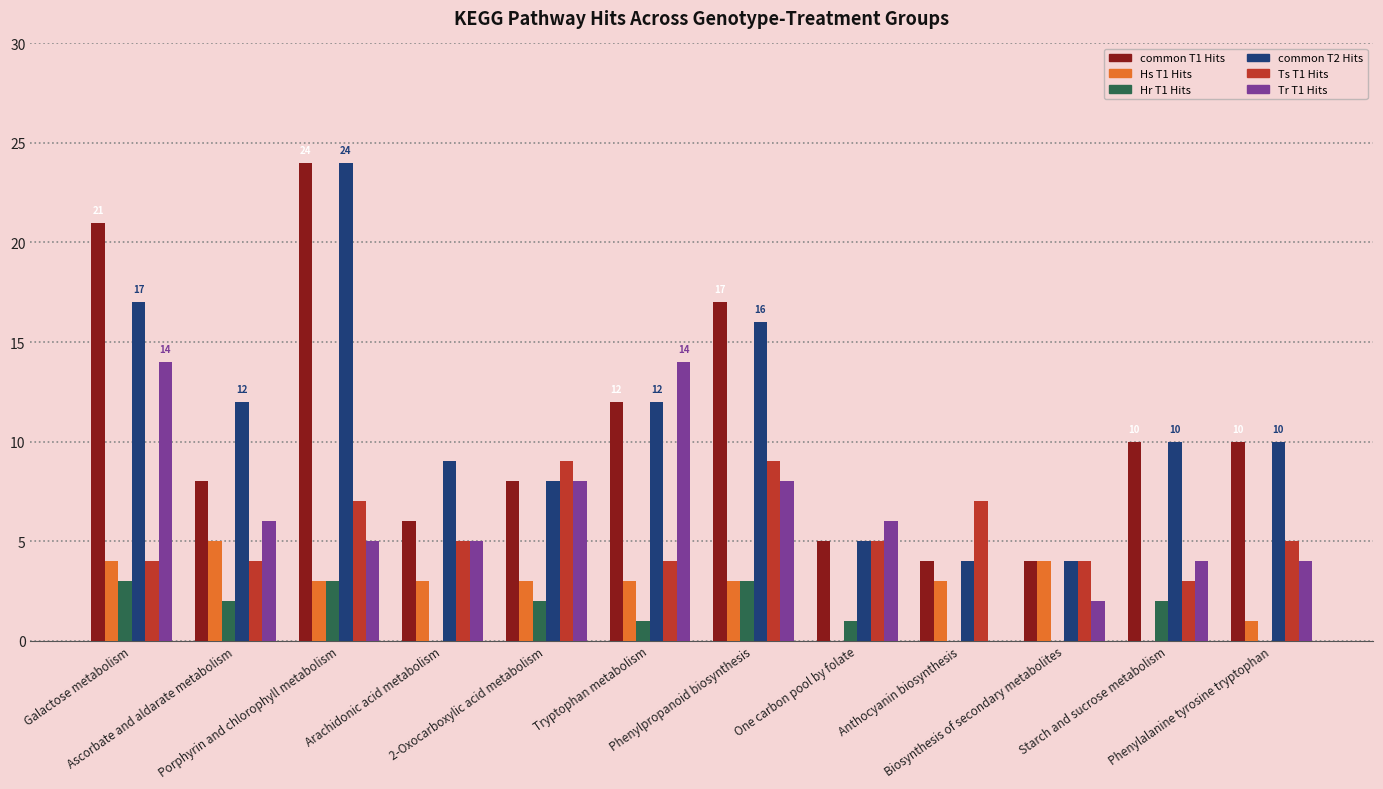

Rank the series at Galactose metabolism from highest to lowest value.

common T1 Hits, common T2 Hits, Tr T1 Hits, Hs T1 Hits, Ts T1 Hits, Hr T1 Hits